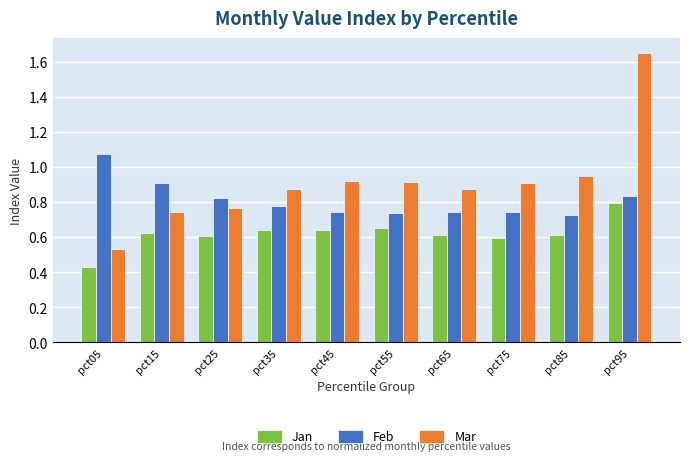

At which category does the chart reach its peak across all series?

pct95